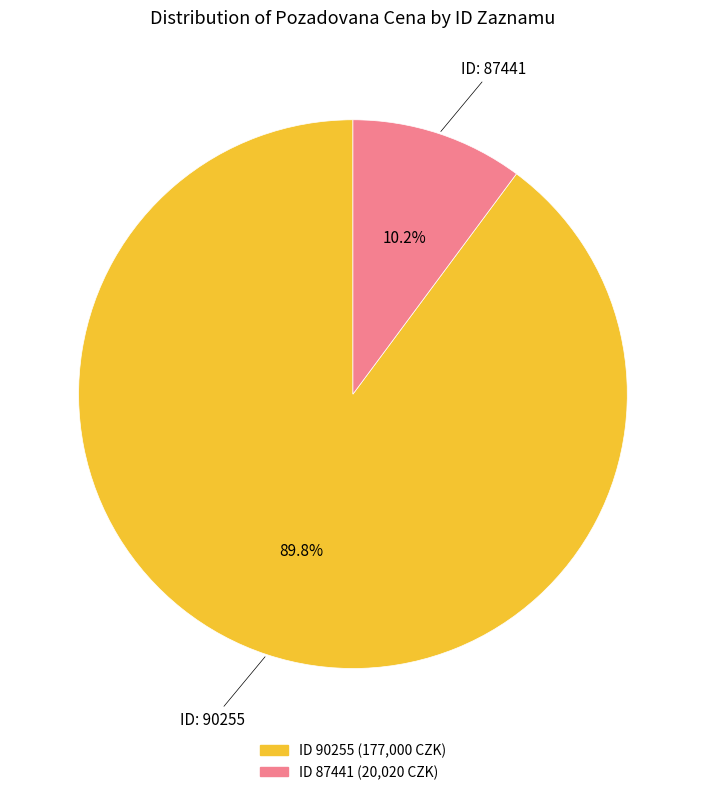

Is there a majority slice in this chart?

Yes